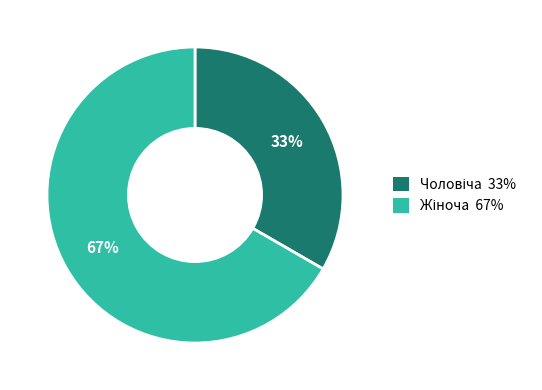

Is there any slice that represents more than half of the pie?

Yes